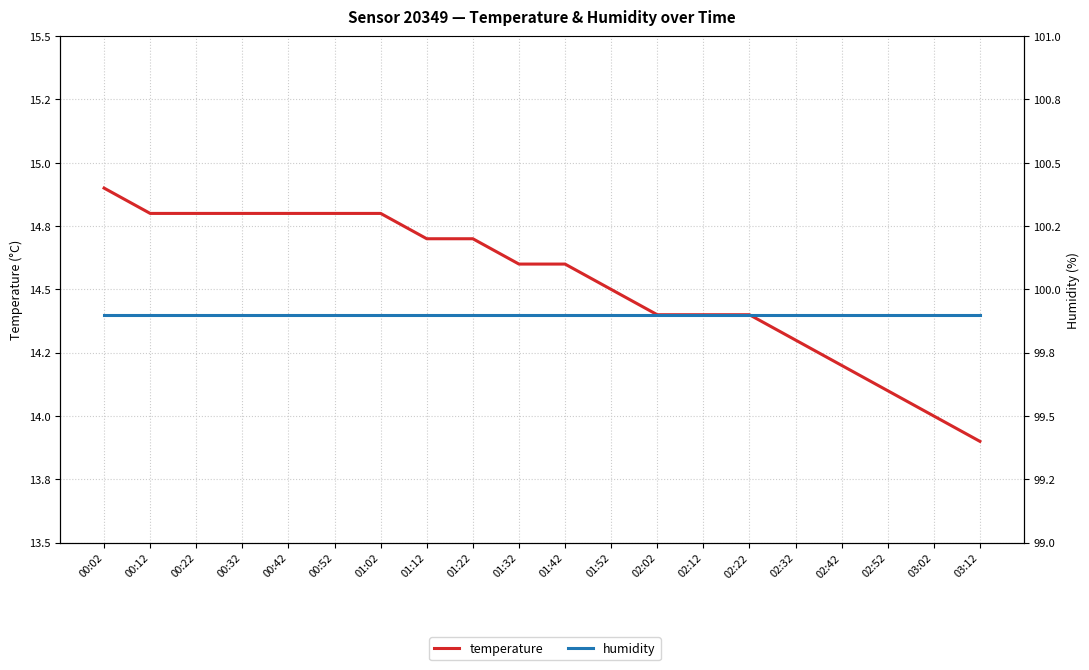

What are all the series names shown in the legend?

temperature, humidity